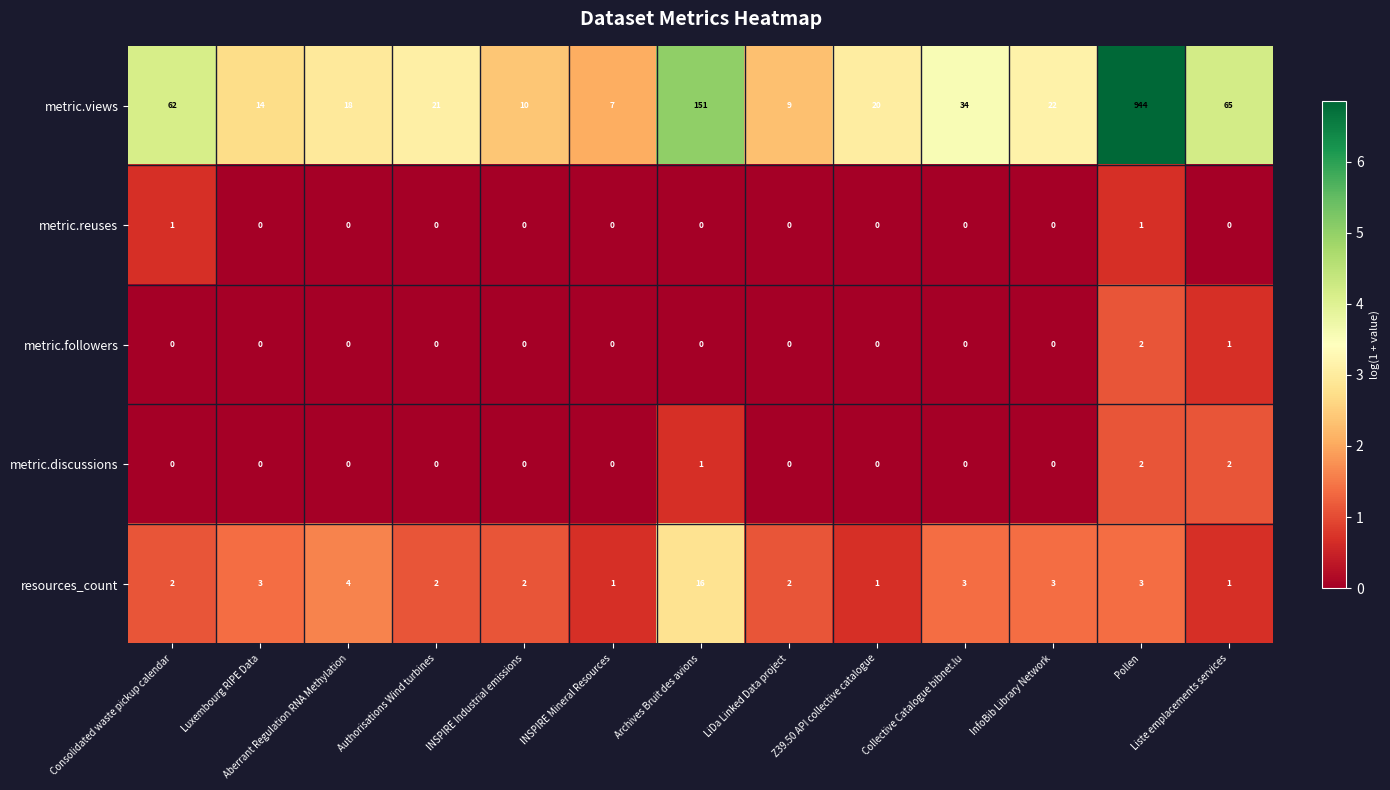

What is the sum of all metric.views values?

1377